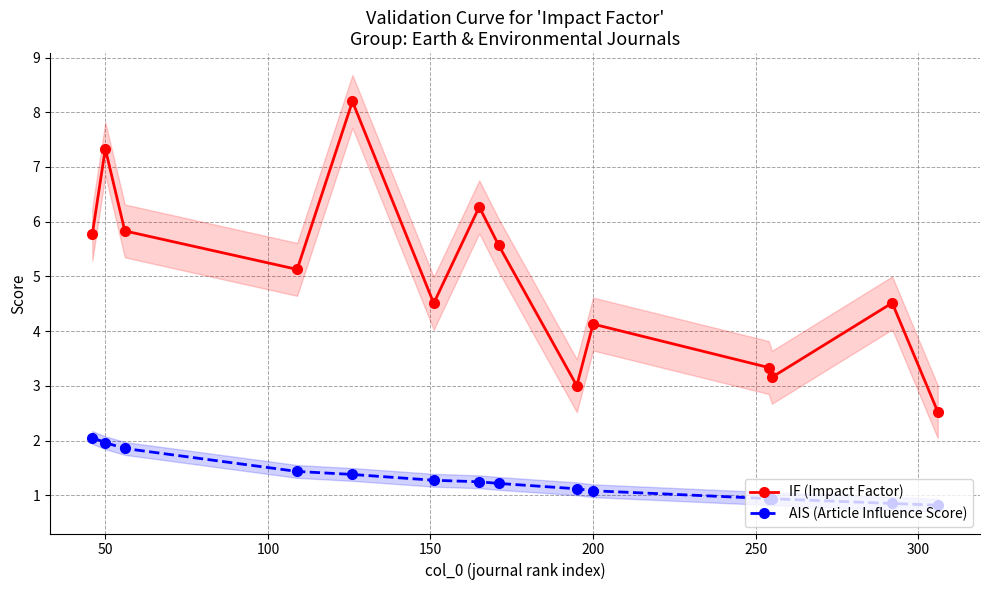

True or false: IF (Impact Factor) has more than 1 points higher than both neighbors.

True